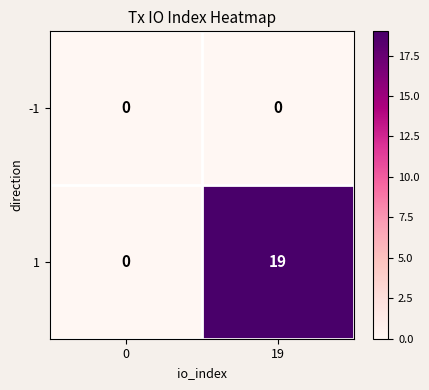

Reading left to right, what are all the values shown in this chart?

-1: 0	0
1: 0	19